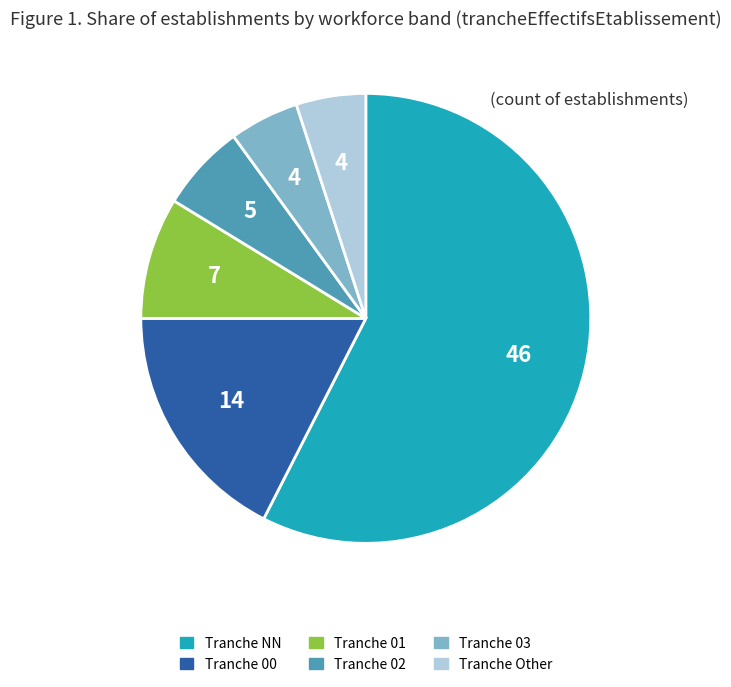

Does any single category account for the majority?

Yes